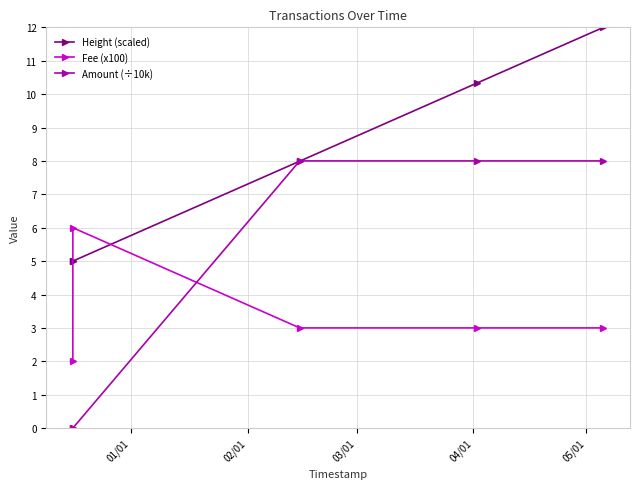

Rank the series by their average value, from lowest to highest.

Fee (x100), Amount (÷10k), Height (scaled)